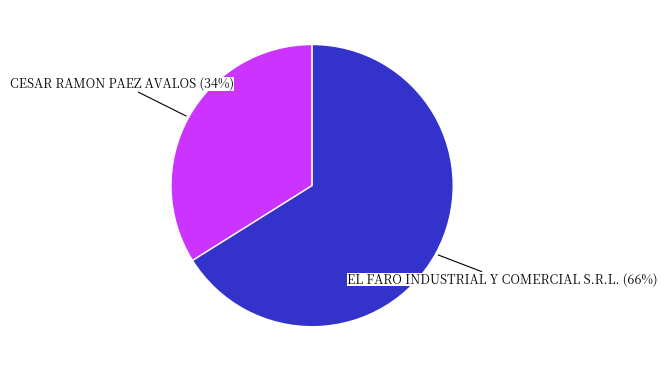

To the nearest percent, what is the difference between the largest and smallest slice percentages?

32%